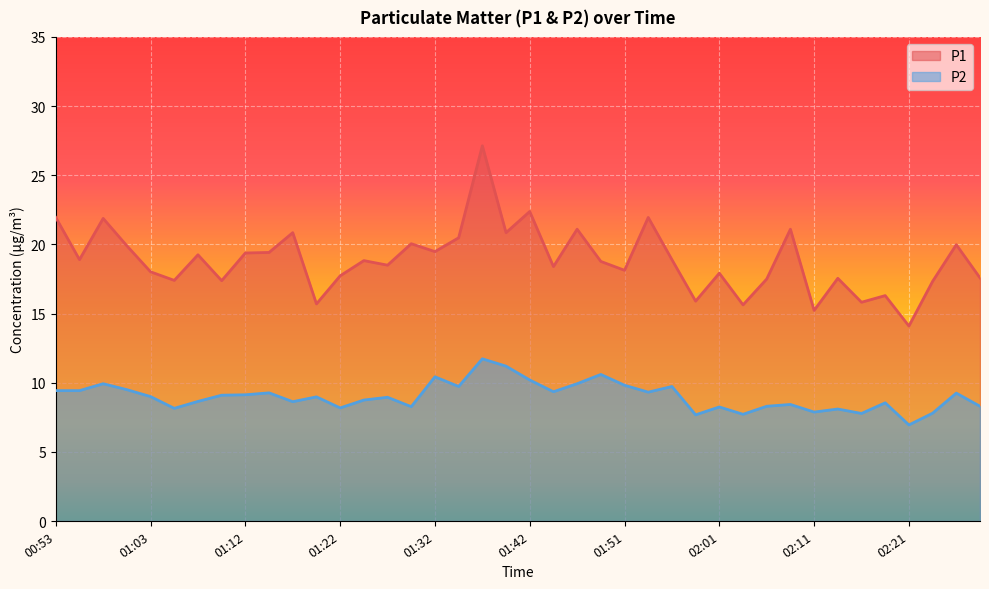

At which category does the chart reach its minimum across all series?

02:21